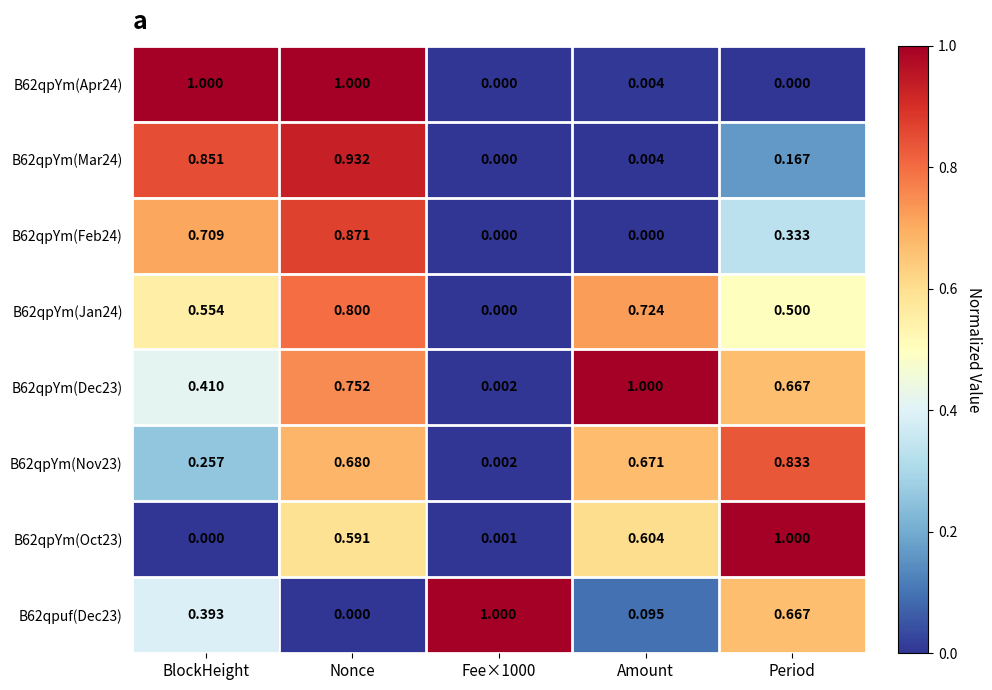

What is the difference between the highest and lowest values at BlockHeight?

1.0